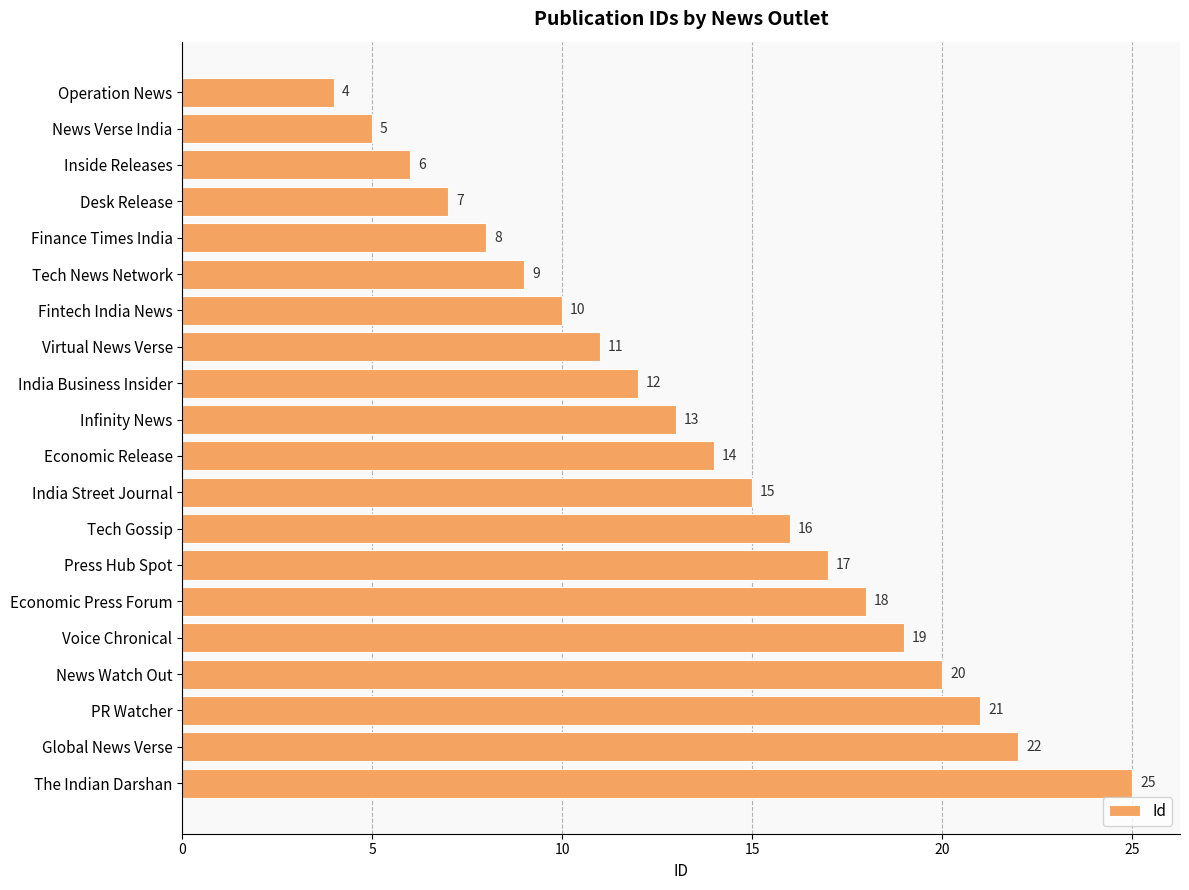

Which has a higher value, Voice Chronical or Fintech India News?

Voice Chronical